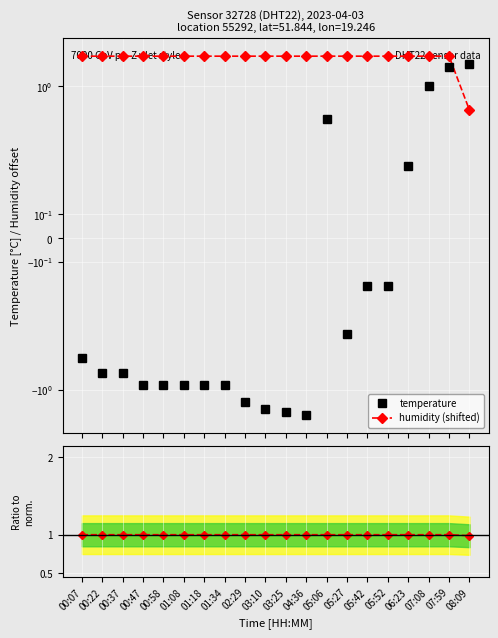

Between 00:22 and 05:06, which series saw the biggest shift?

temperature